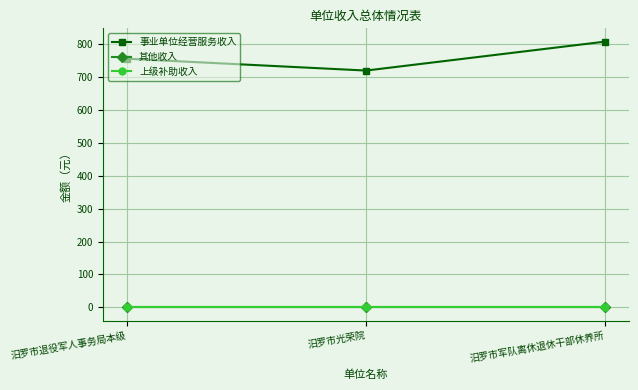

Reading left to right, extract all data points from this chart.

事业单位经营服务收入: 汨罗市退役军人事务局本级=756	汨罗市光荣院=720	汨罗市军队离休退休干部休养所=808
其他收入: 汨罗市退役军人事务局本级=0	汨罗市光荣院=0	汨罗市军队离休退休干部休养所=0
上级补助收入: 汨罗市退役军人事务局本级=0	汨罗市光荣院=0	汨罗市军队离休退休干部休养所=0